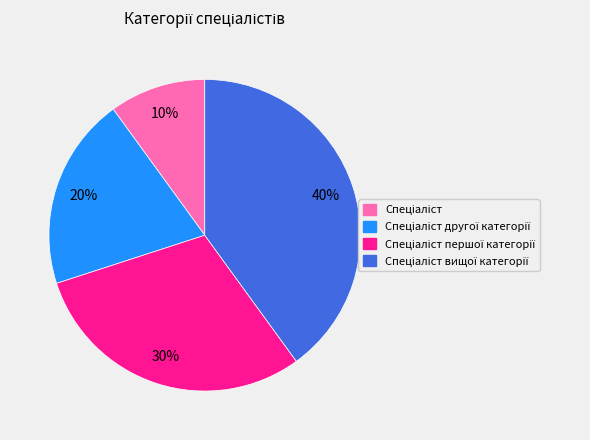

Does any single category account for the majority?

No